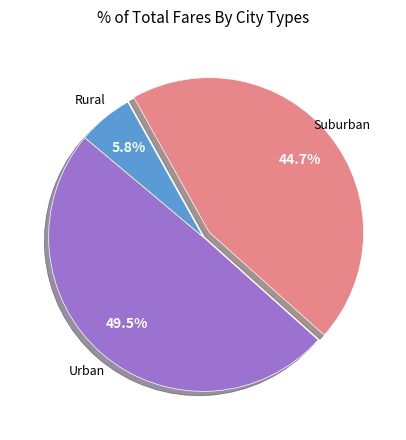

Is there a majority slice in this chart?

No